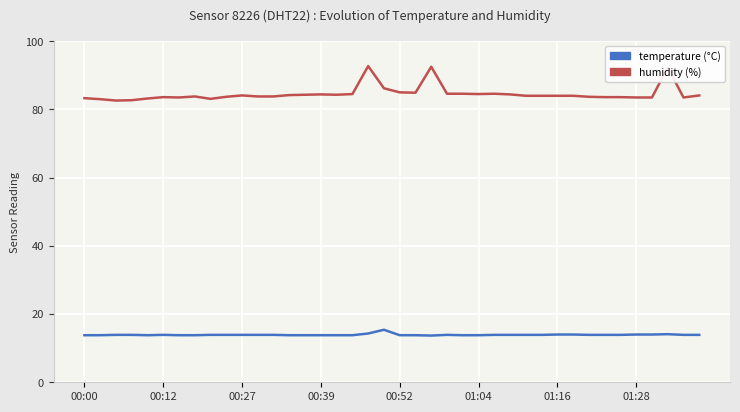

What is the smallest value displayed?

13.7